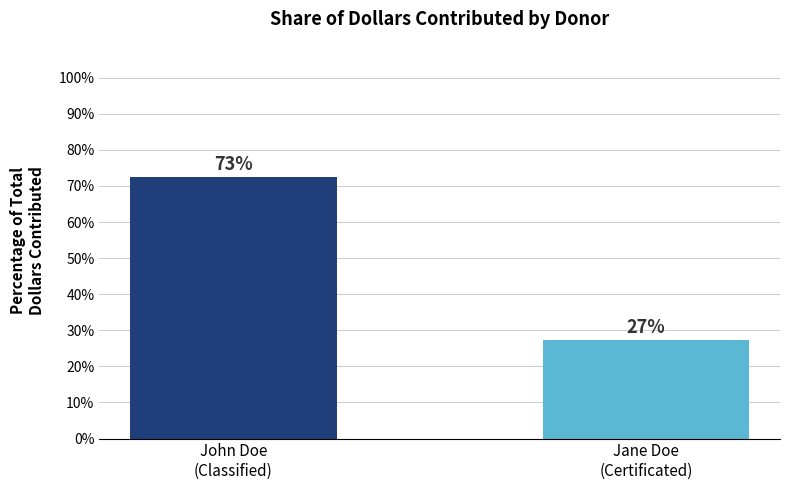

Reading left to right, what are all the values shown in this chart?

John Doe
(Classified)=72.6	Jane Doe
(Certificated)=27.4